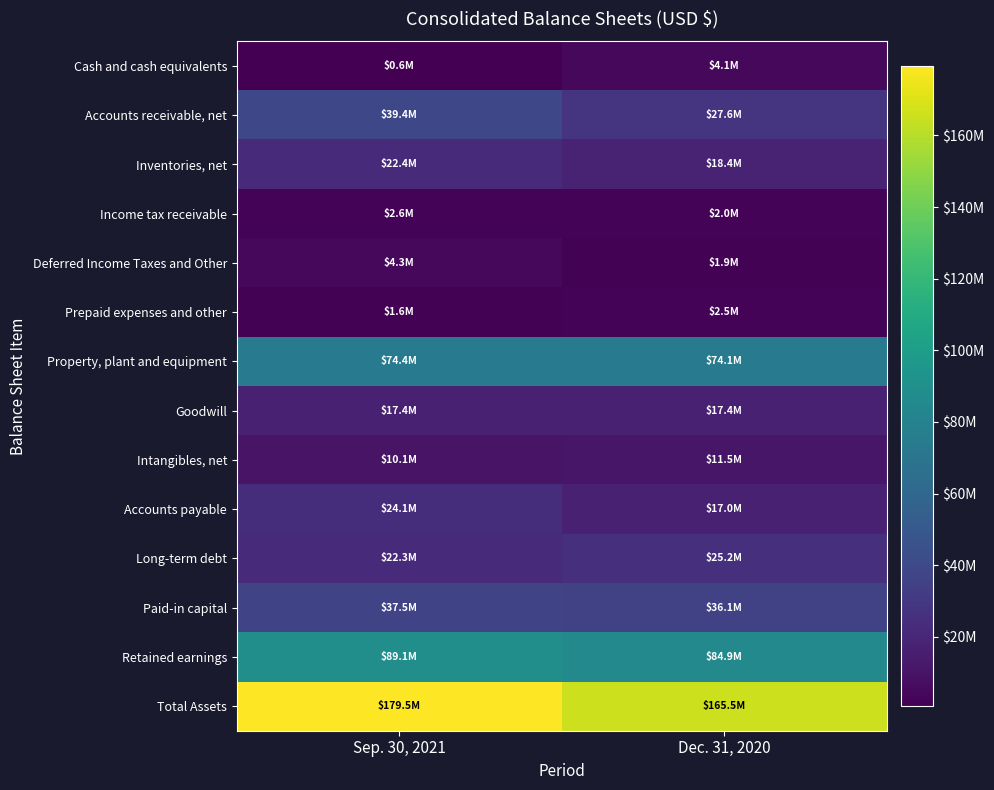

Which series has the largest total across all categories?

Total Assets